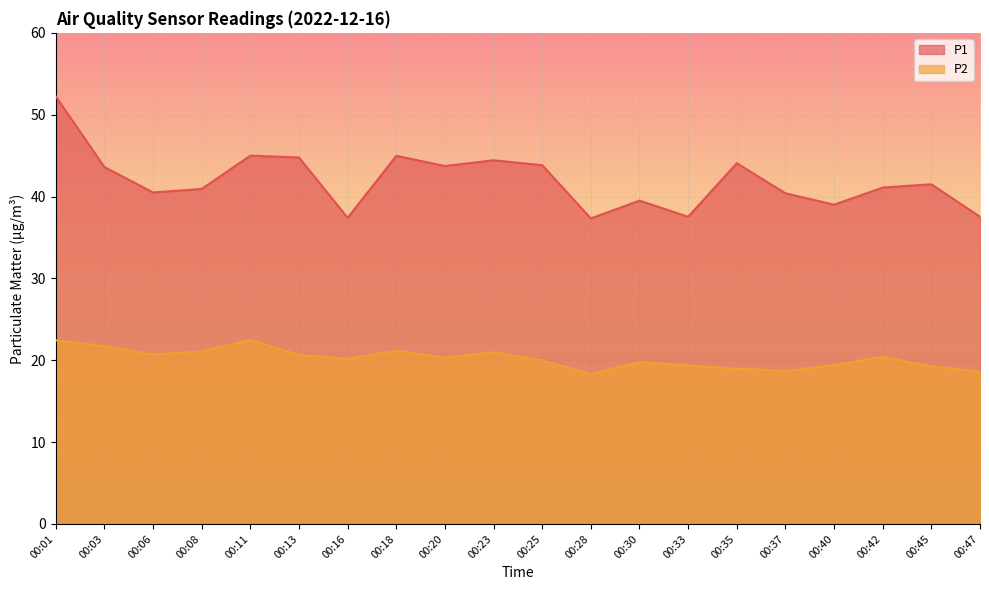

What value does the P2 series have at 00:42?

20.4